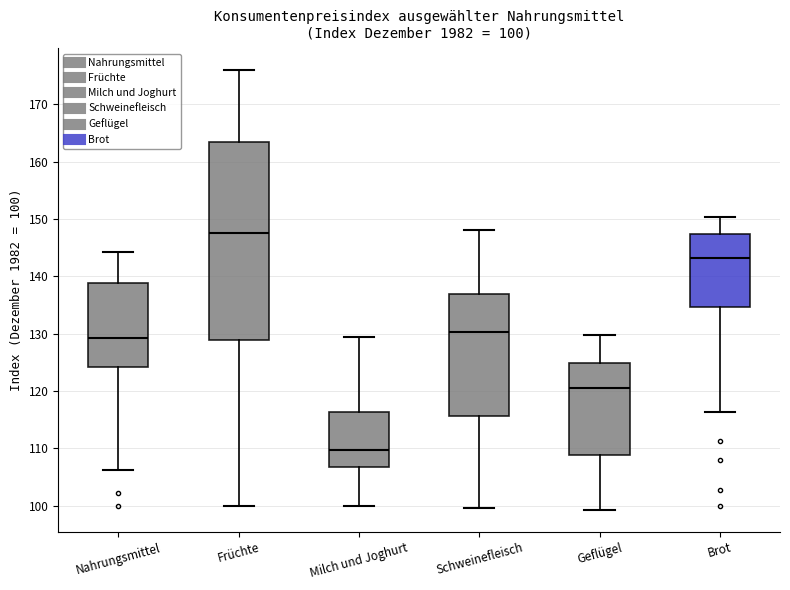

Which box's median line is the highest?

Früchte